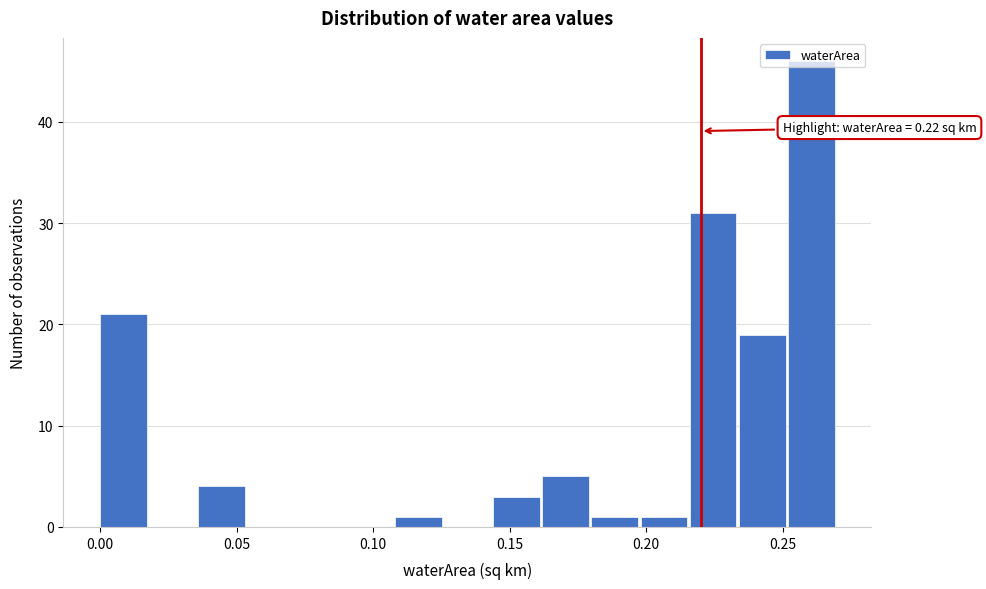

Read against the x-axis, roughly where is the centre of the tallest bar?

0.260